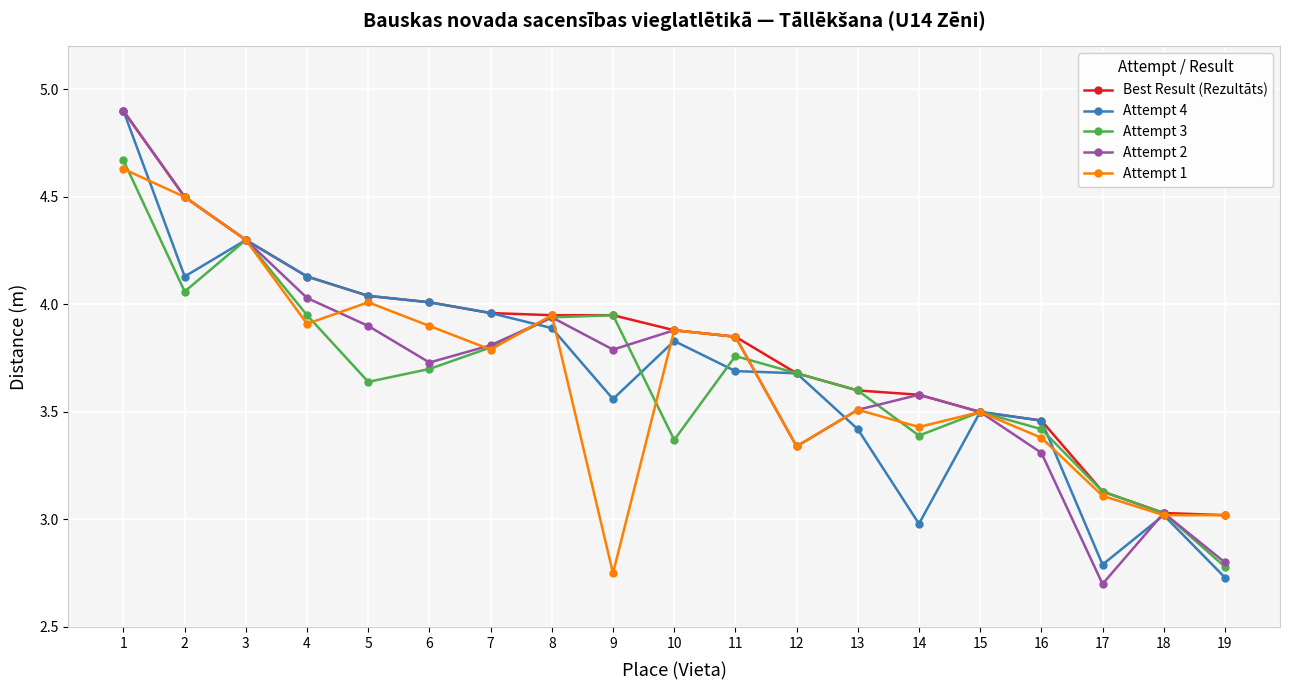

Does the chart display data point markers on the line(s)?

Yes